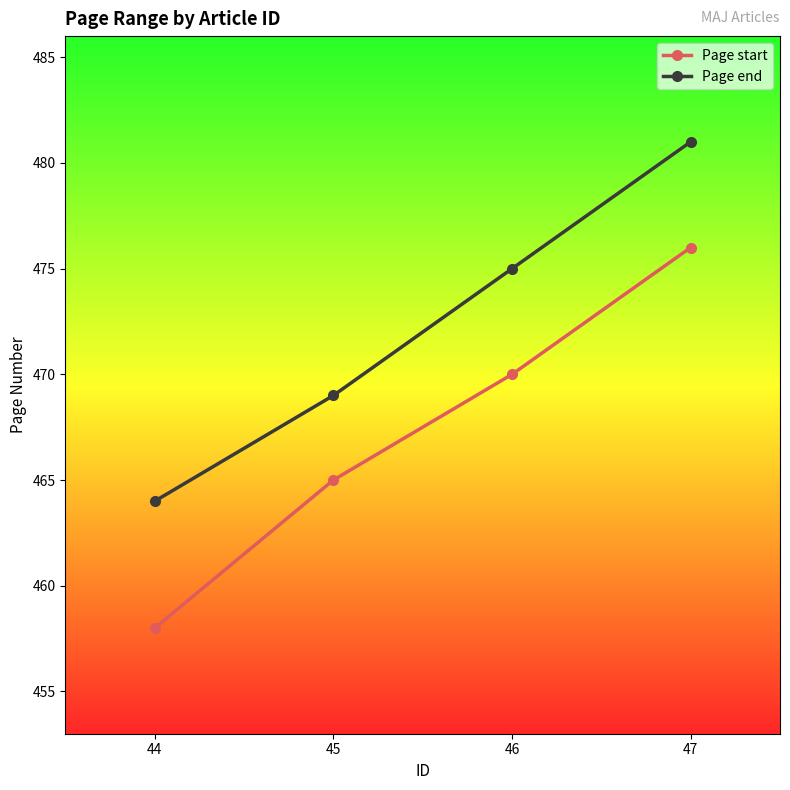

What is the difference between the maximum and minimum values in the Page end series?

17